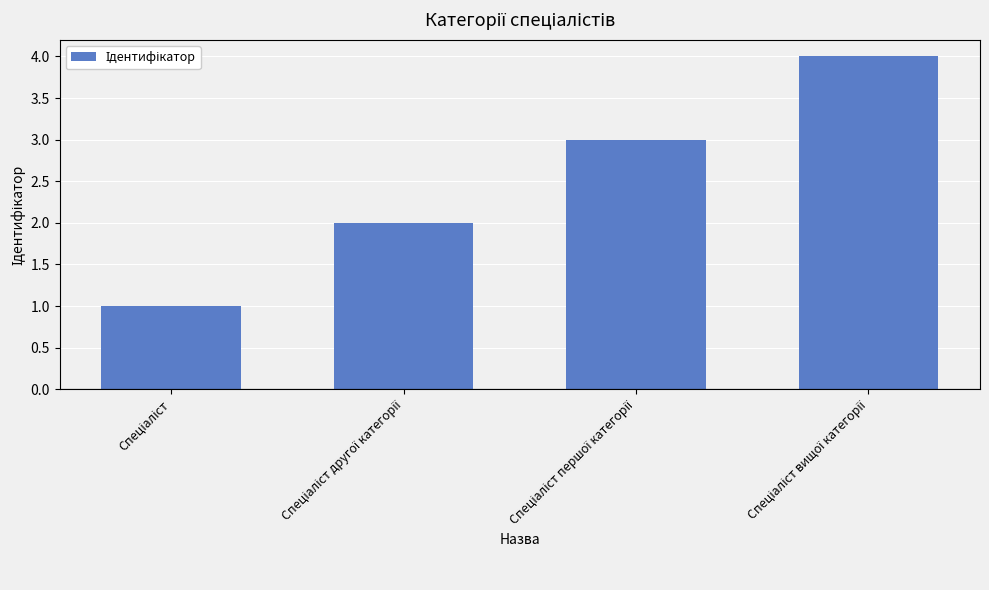

Count the values in the range 2 to 4.

3